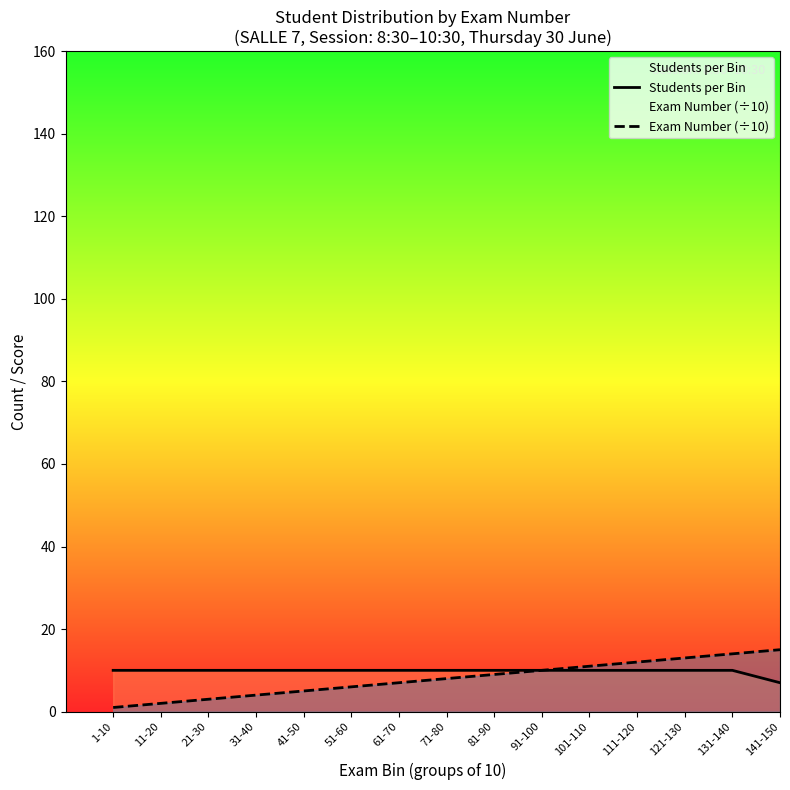

What is the label of the 3rd point from the right?

121-130